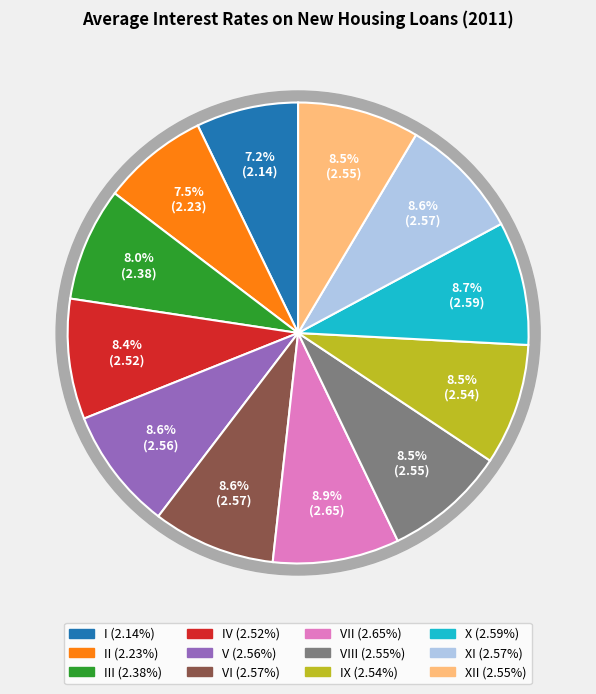

What is the largest slice in the pie chart?

VII